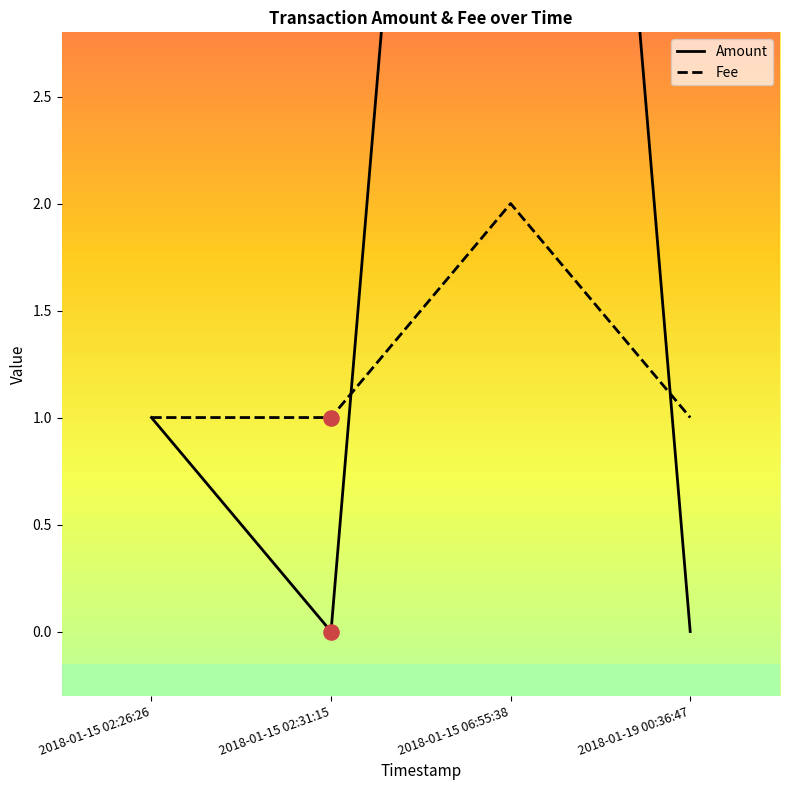

At how many categories does at least one series exceed 9?

1